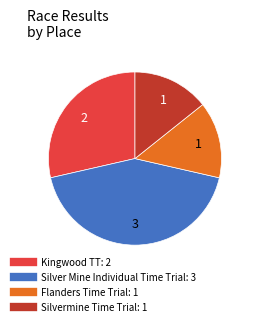

Which has a higher value, Flanders Time Trial or Kingwood TT?

Kingwood TT